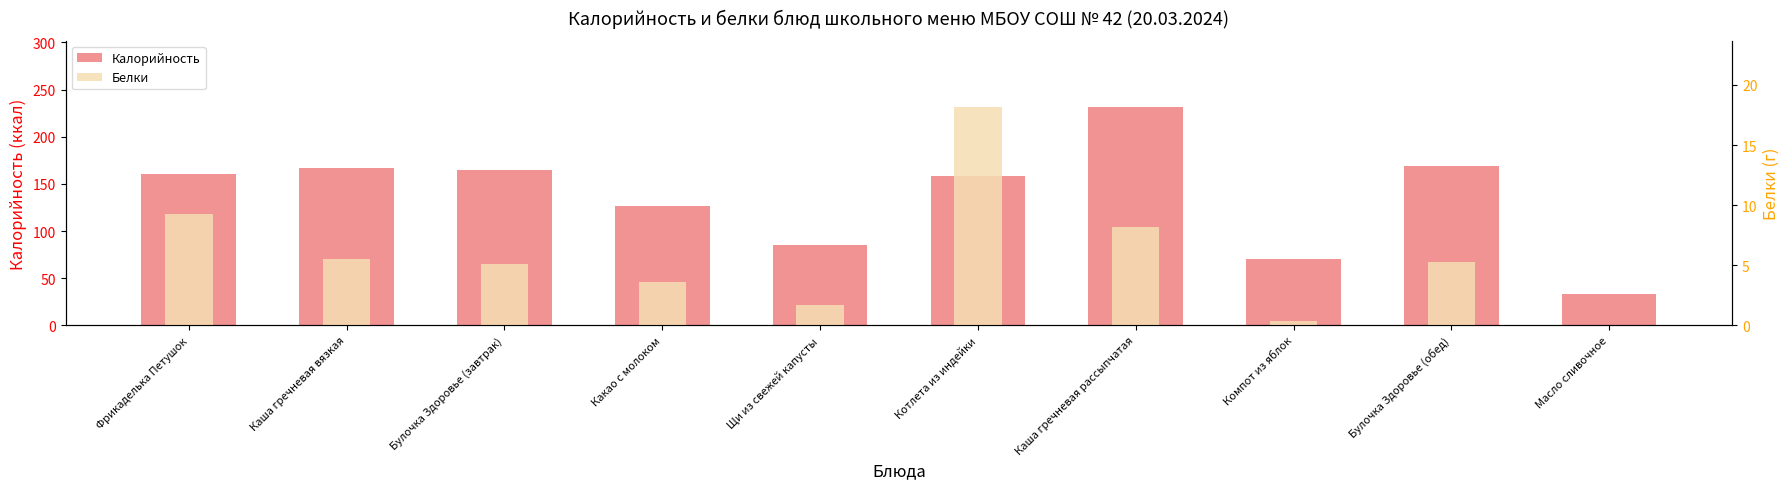

At which label does Калорийность first exceed 160?

Фрикаделька Петушок